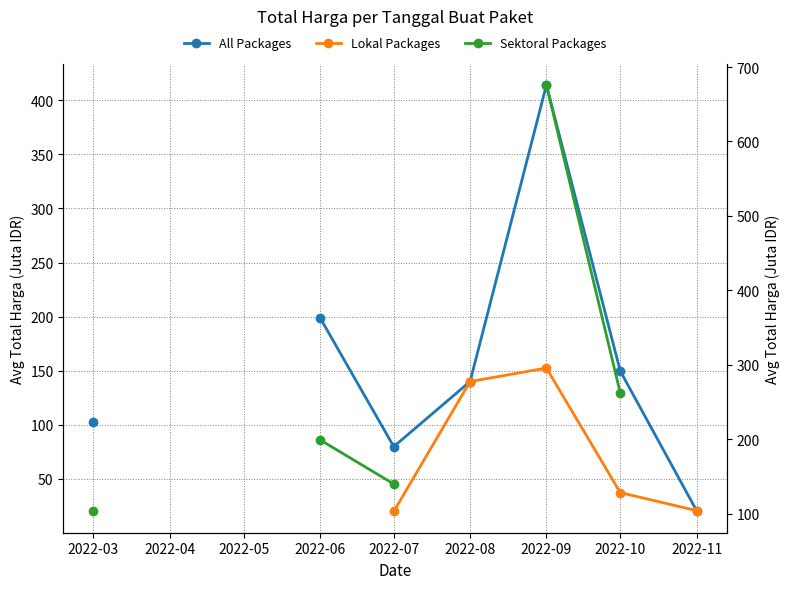

How many categories are shown in the chart?

10